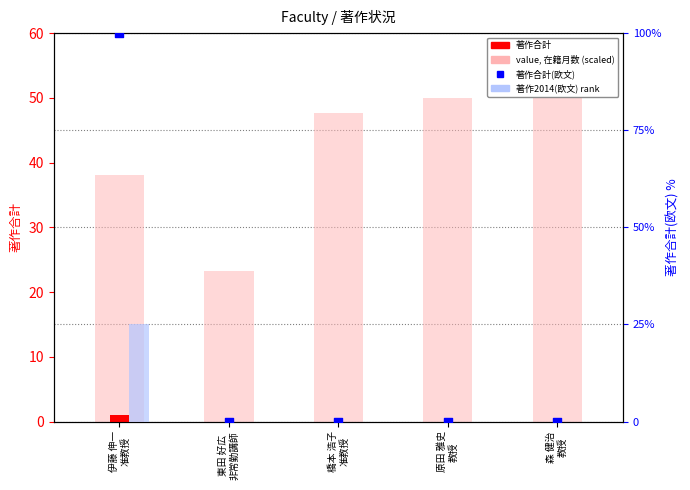

What is the total value across all series at 森 健治
教授?

50.0